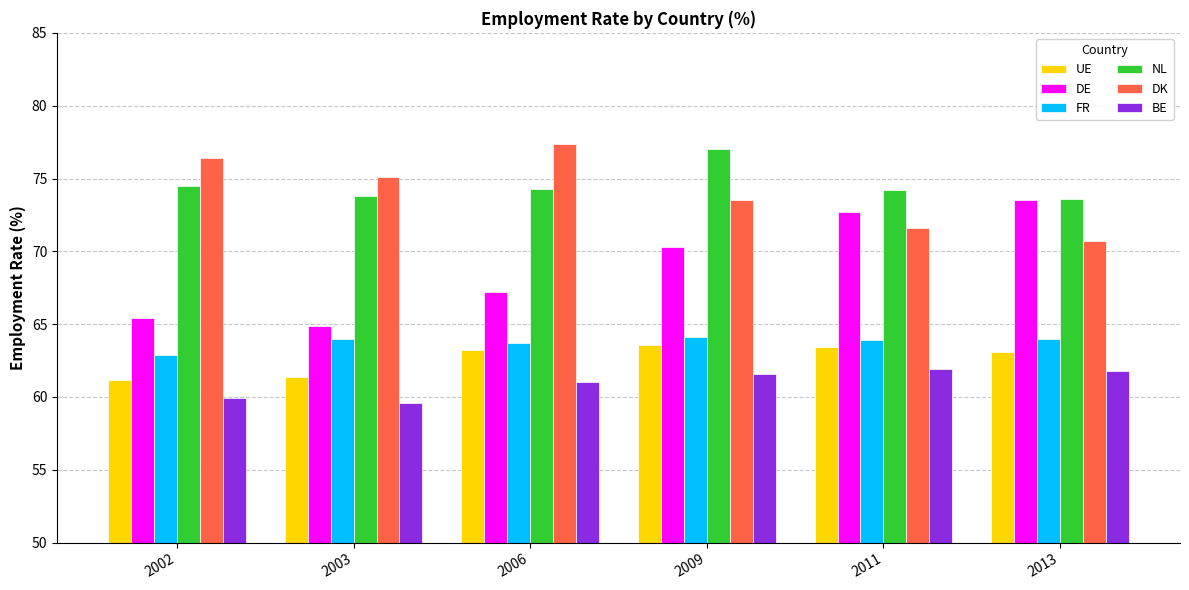

What is the highest value of the BE series?

61.9